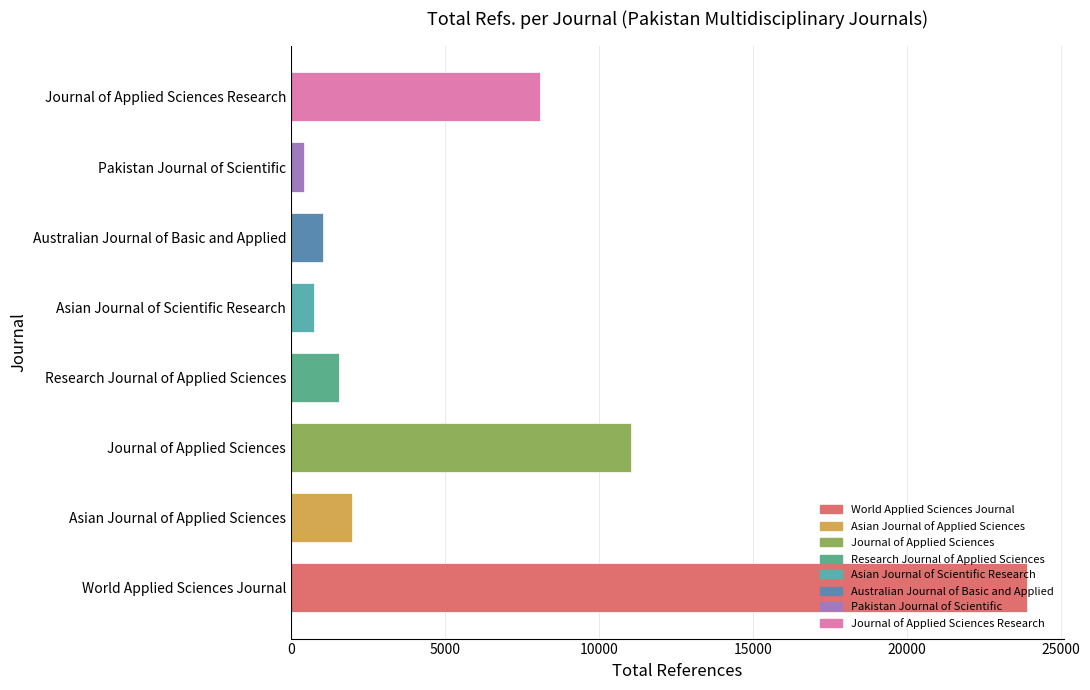

Between Journal of Applied Sciences Research and Asian Journal of Applied Sciences, which is larger?

Journal of Applied Sciences Research